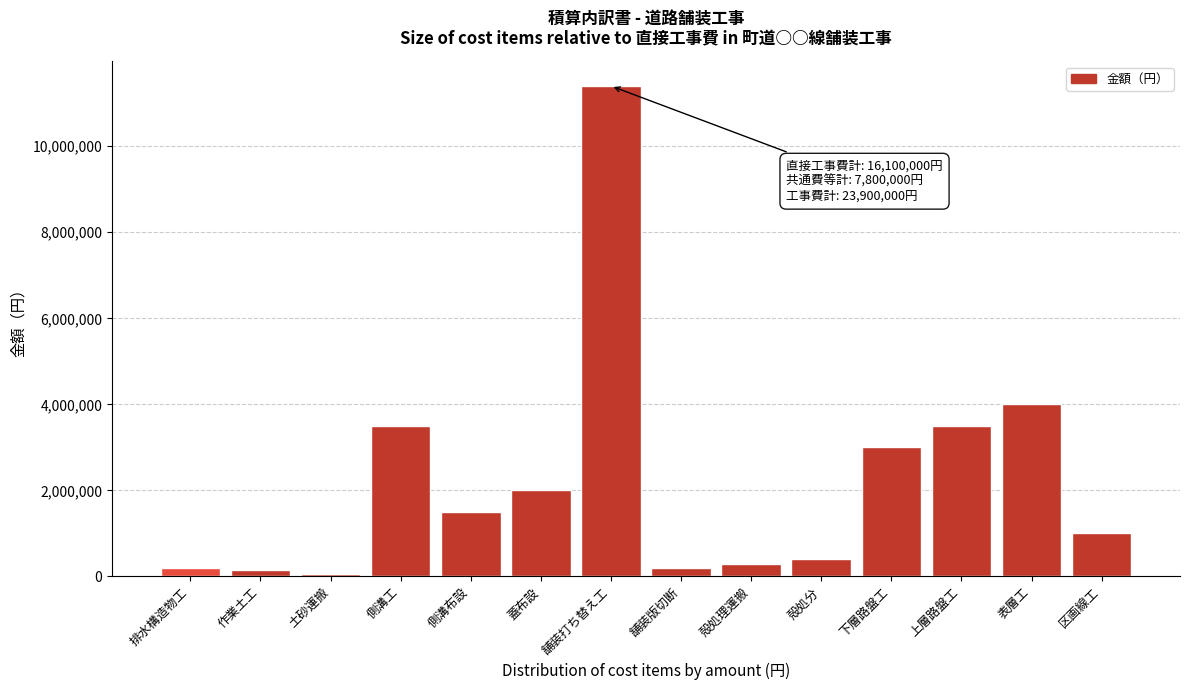

Reading right to left, transcribe all the data shown in this chart.

1000000	4000000	3500000	3000000	400000	300000	200000	11400000	2000000	1500000	3500000	50000	150000	200000